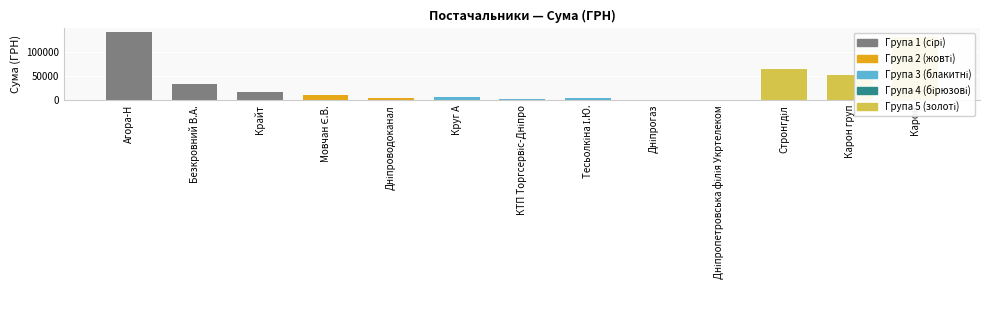

Which category has the highest value across all series?

Агора-Н